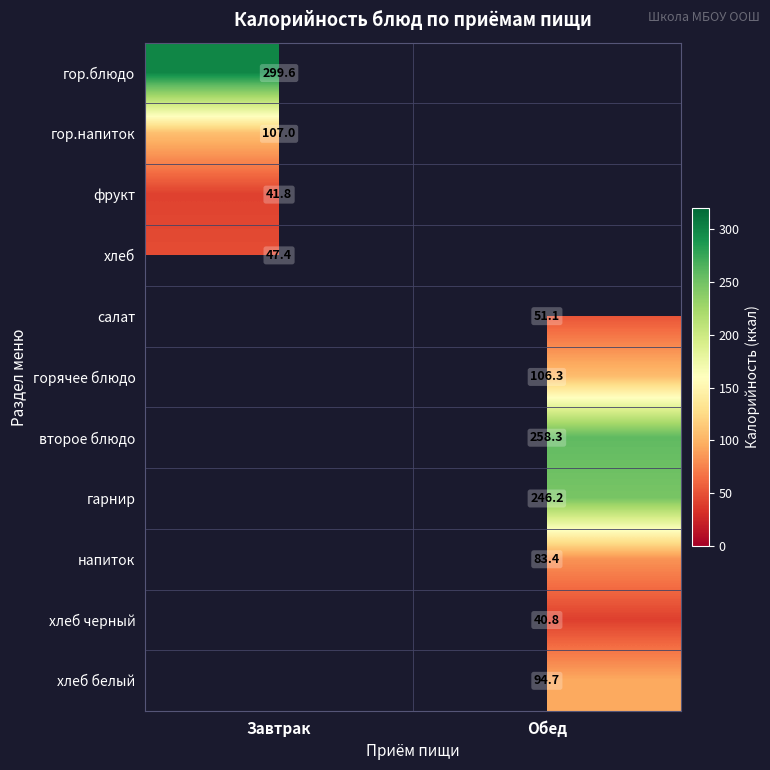

Is it true that гарнир equals 149.9 at Обед?

False